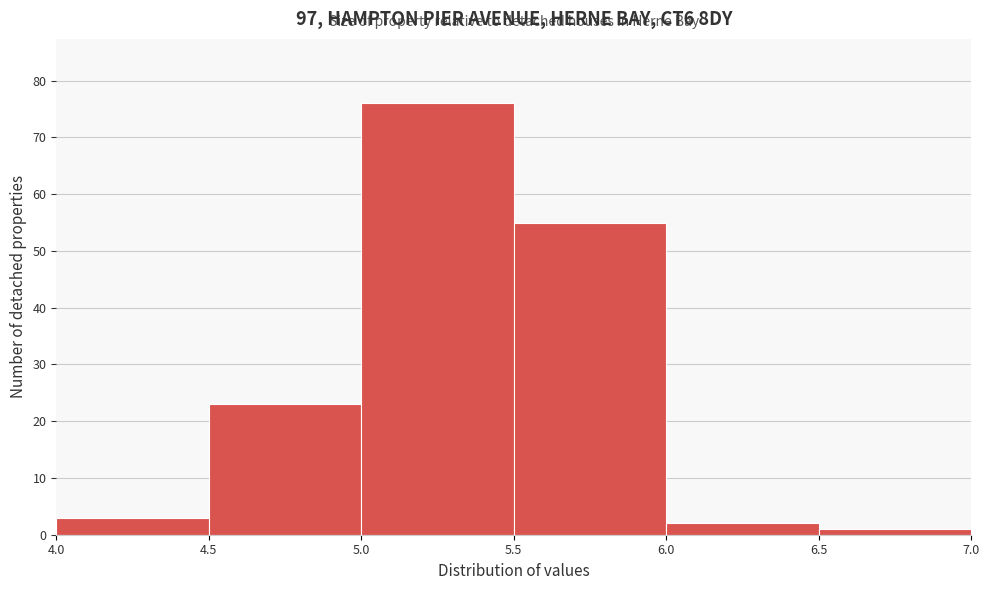

What is the height of the bar covering 6.5 to 7.0 on the x-axis? The values are not printed on the chart, so give them approximately, as read against the axis.

1